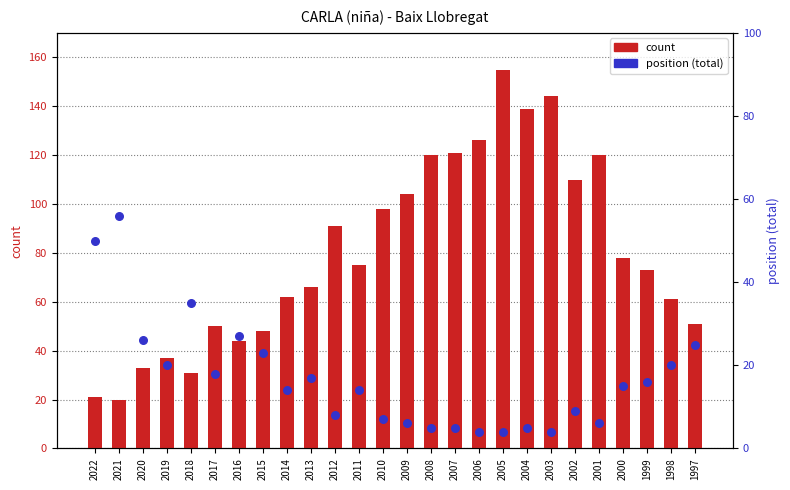

At which category is the sum across all series the highest?

2005